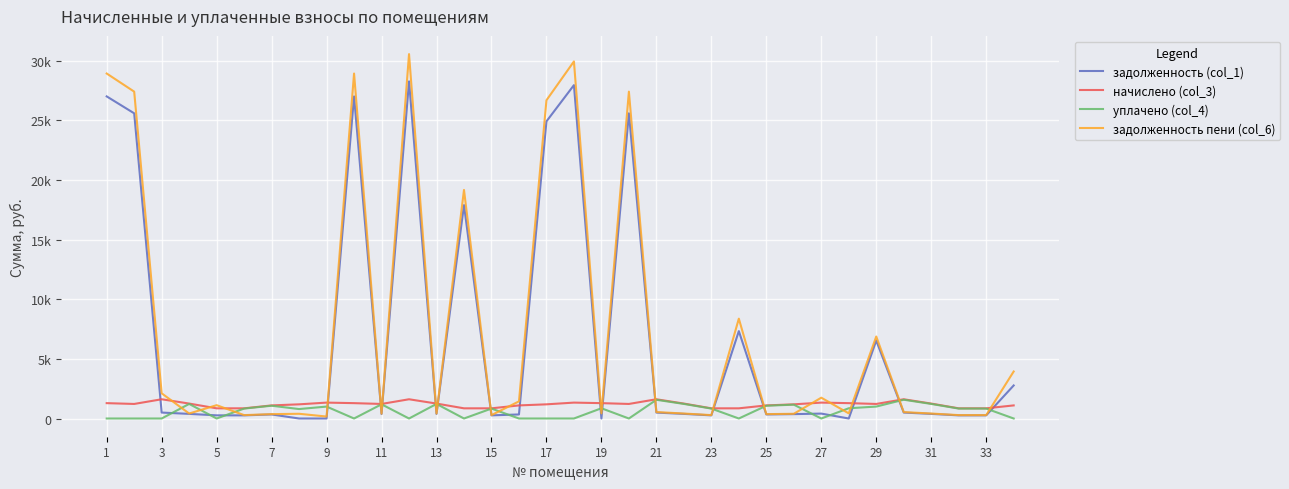

What are all the series names shown in the legend?

задолженность (col_1), начислено (col_3), уплачено (col_4), задолженность пени (col_6)